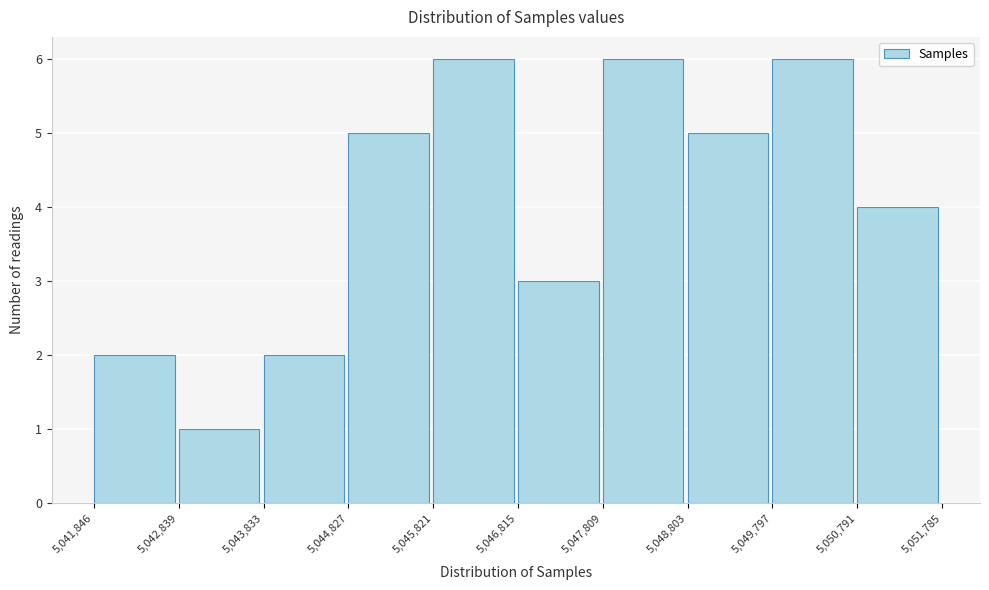

How tall is the bar that spans 5,044,827 to 5,045,821 on the x-axis? The values are not printed on the chart, so give them approximately, as read against the axis.

5